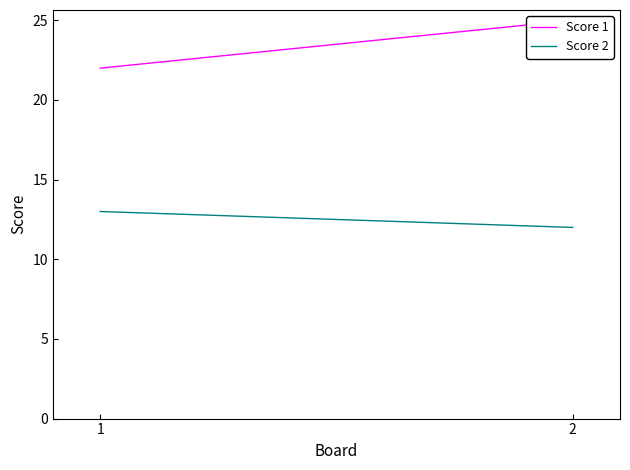

Which series has the largest total across all categories?

Score 1